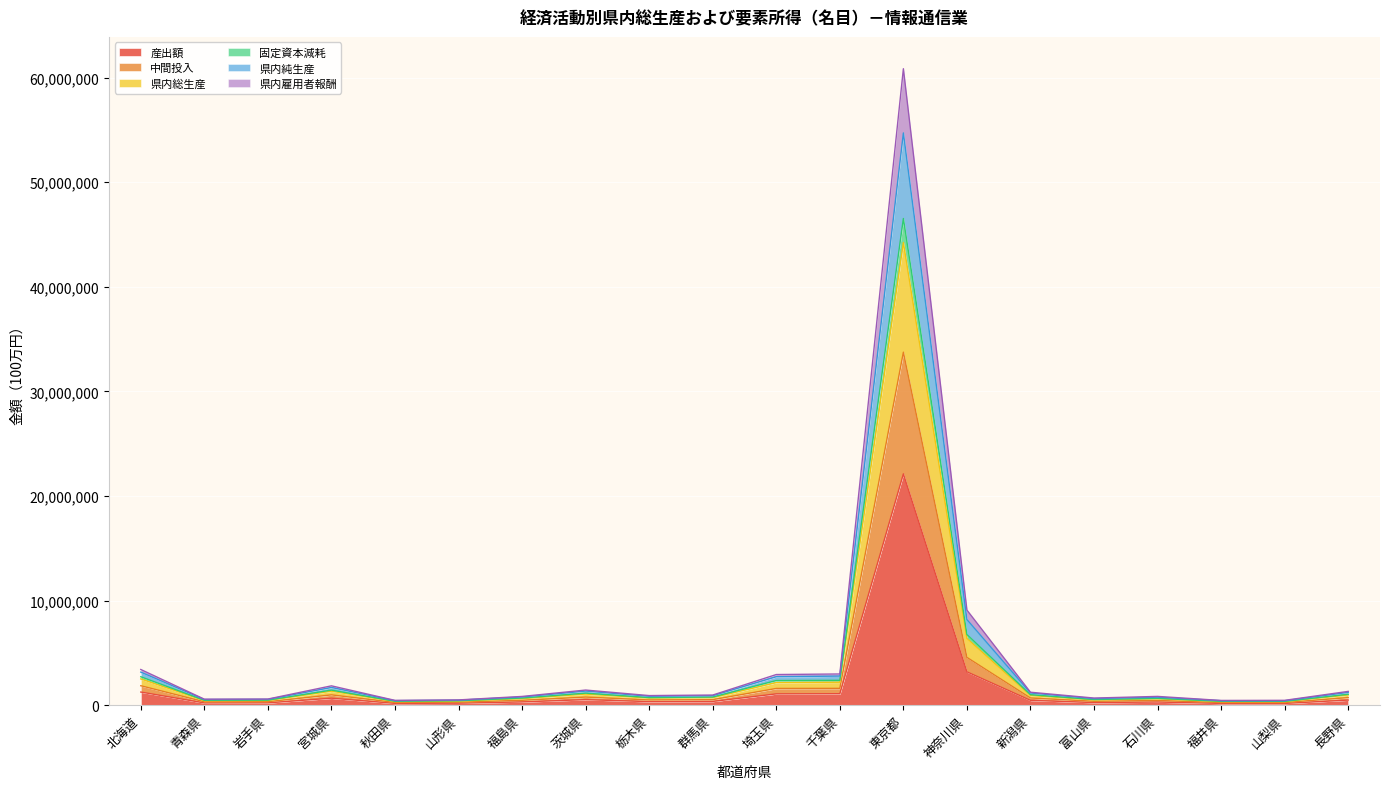

Read the 県内雇用者報酬 value at 宮城県, to the nearest 100.

1338600